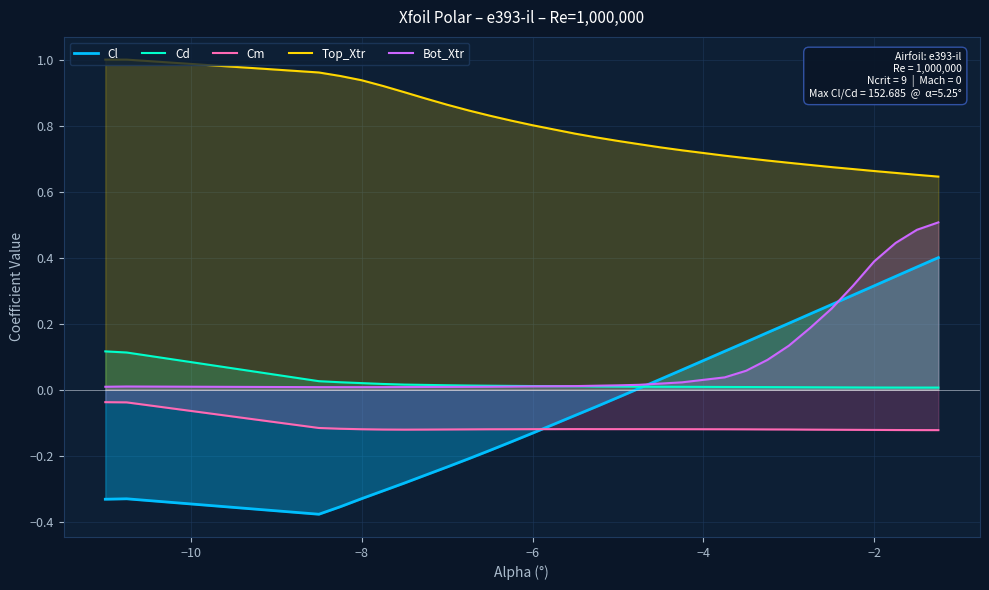

Which series has the largest range (max minus min)?

Cl